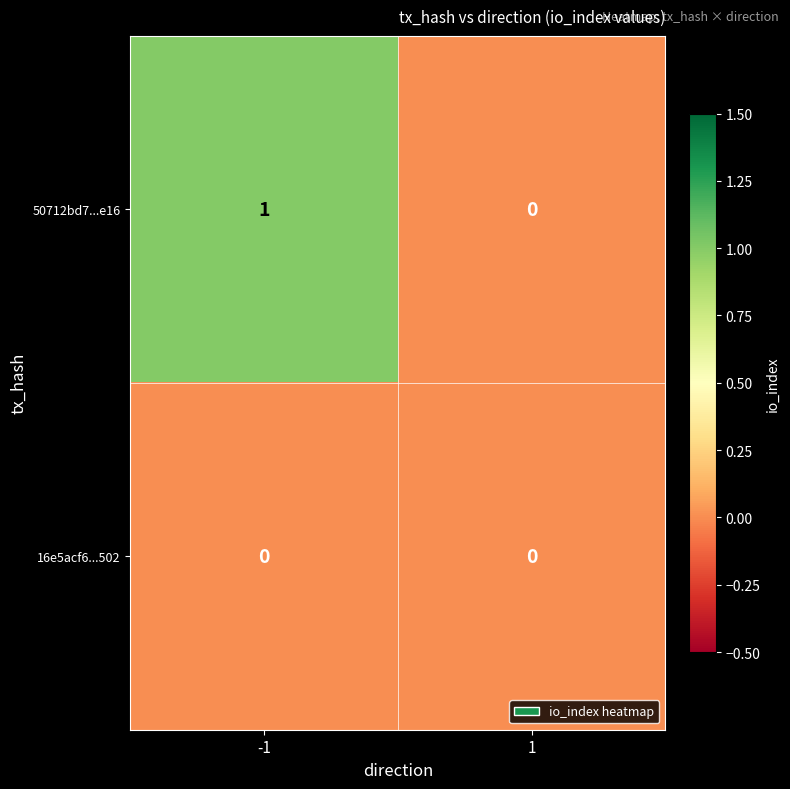

How many series are shown in this chart?

2